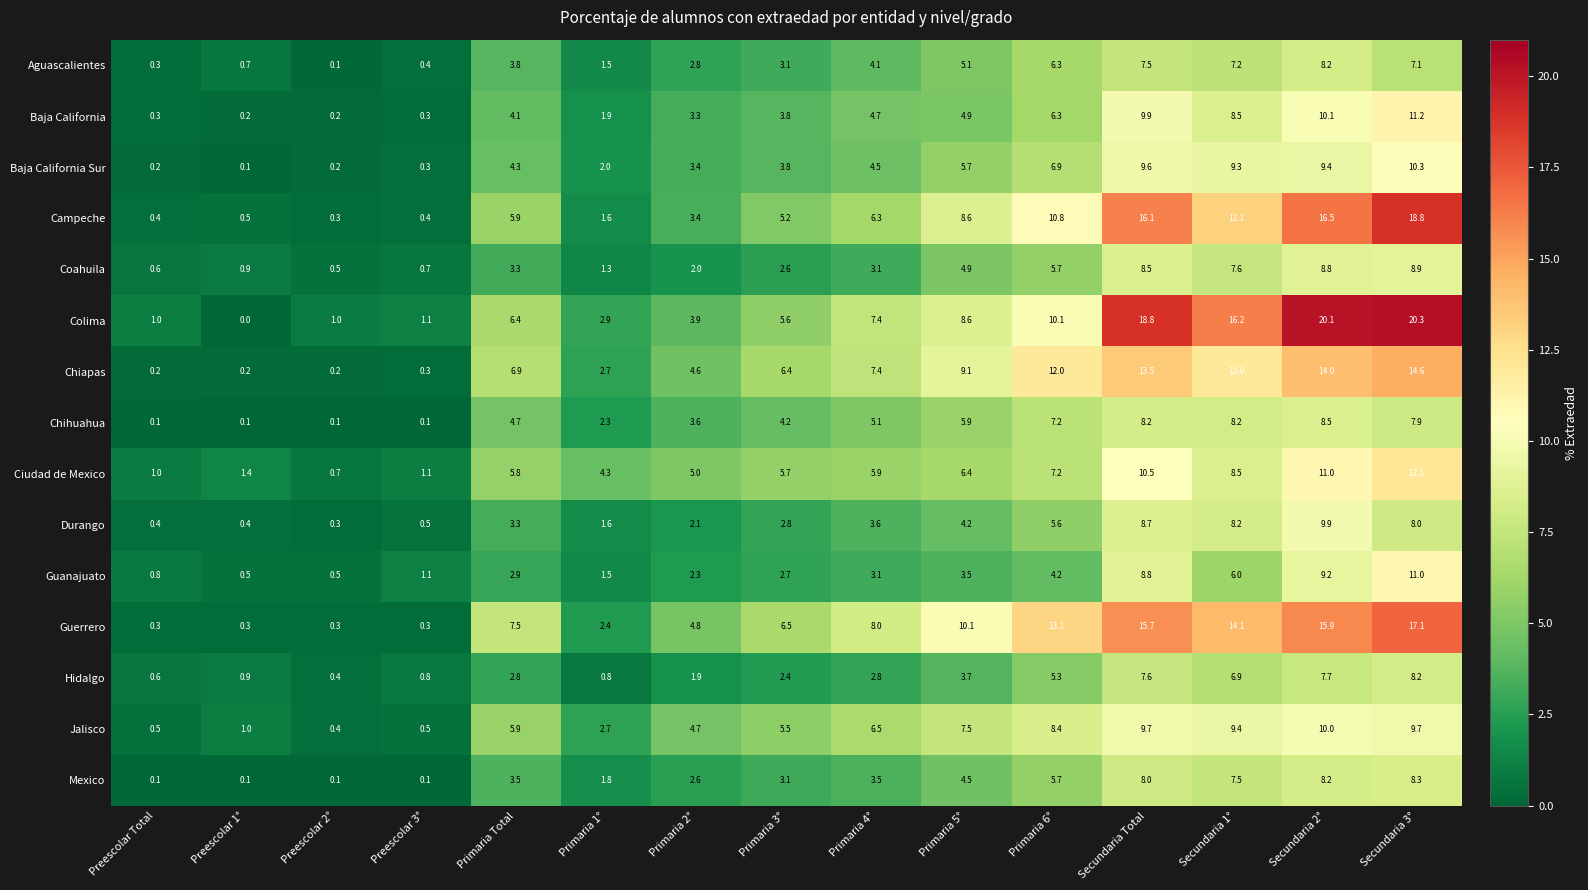

True or false: Baja California has a value of 0.2 at Preescolar 1°.

True